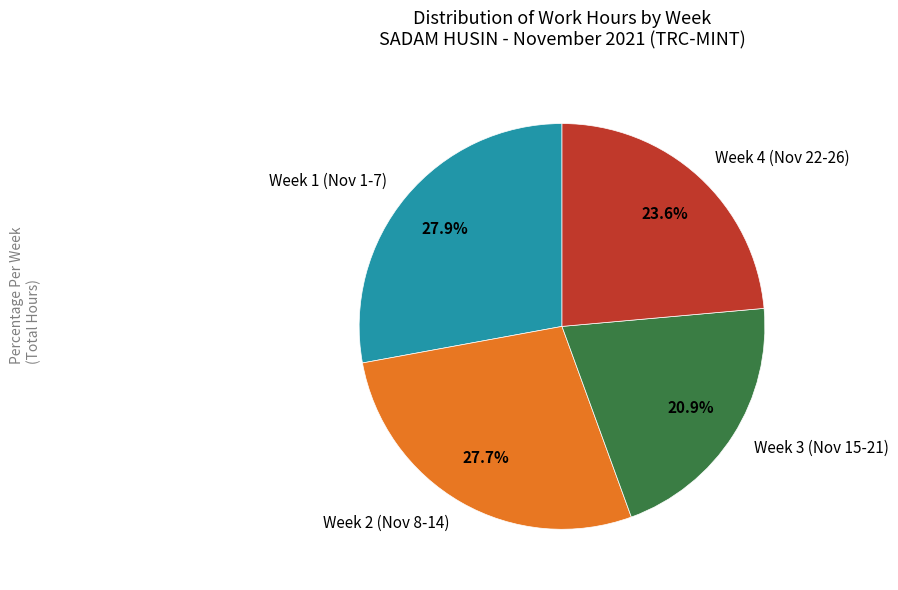

Between Week 3 (Nov 15-21) and Week 2 (Nov 8-14), which is larger?

Week 2 (Nov 8-14)